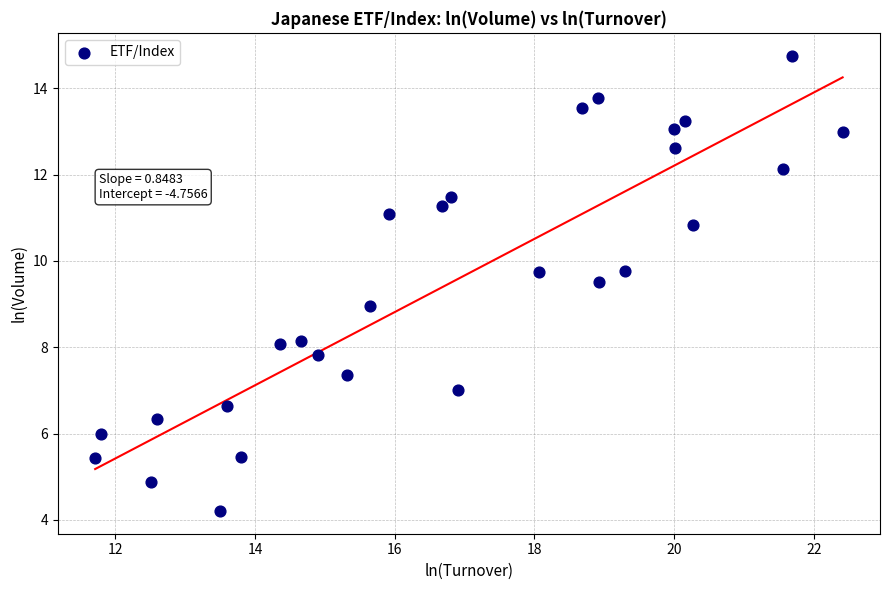

What is the range of X values (max minus min)?

10.7